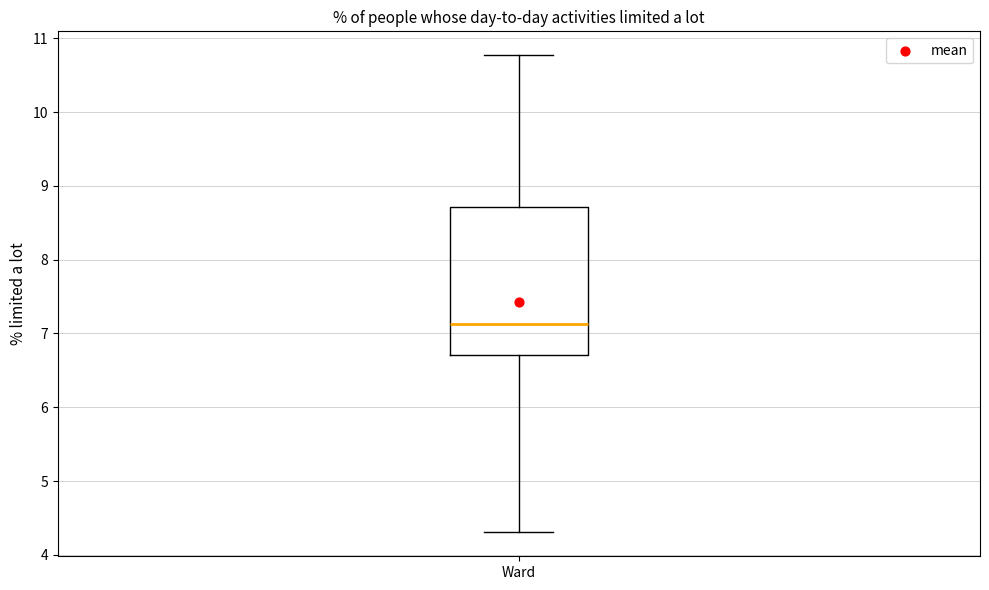

Read this box plot against the y-axis: the position of the median line, the range covered by the box, and the ends of both whiskers. The values are not printed on the chart, so give them approximately, as read against the axis.

median 7.1, box 6.7 to 8.7, whiskers 4.3 to 10.8